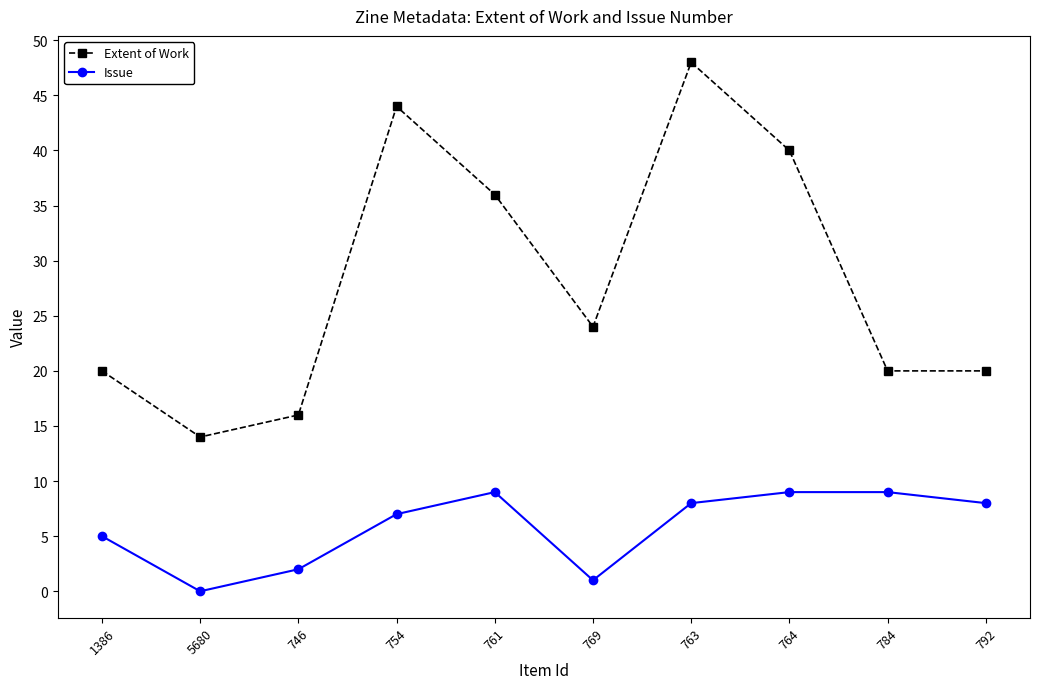

What is the difference between the highest and lowest values at 754?

37